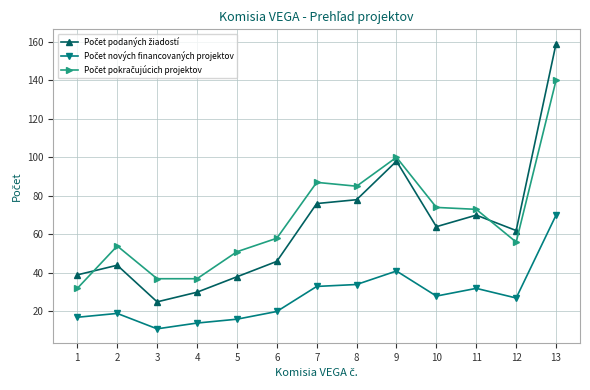

What is the greatest value displayed?

159